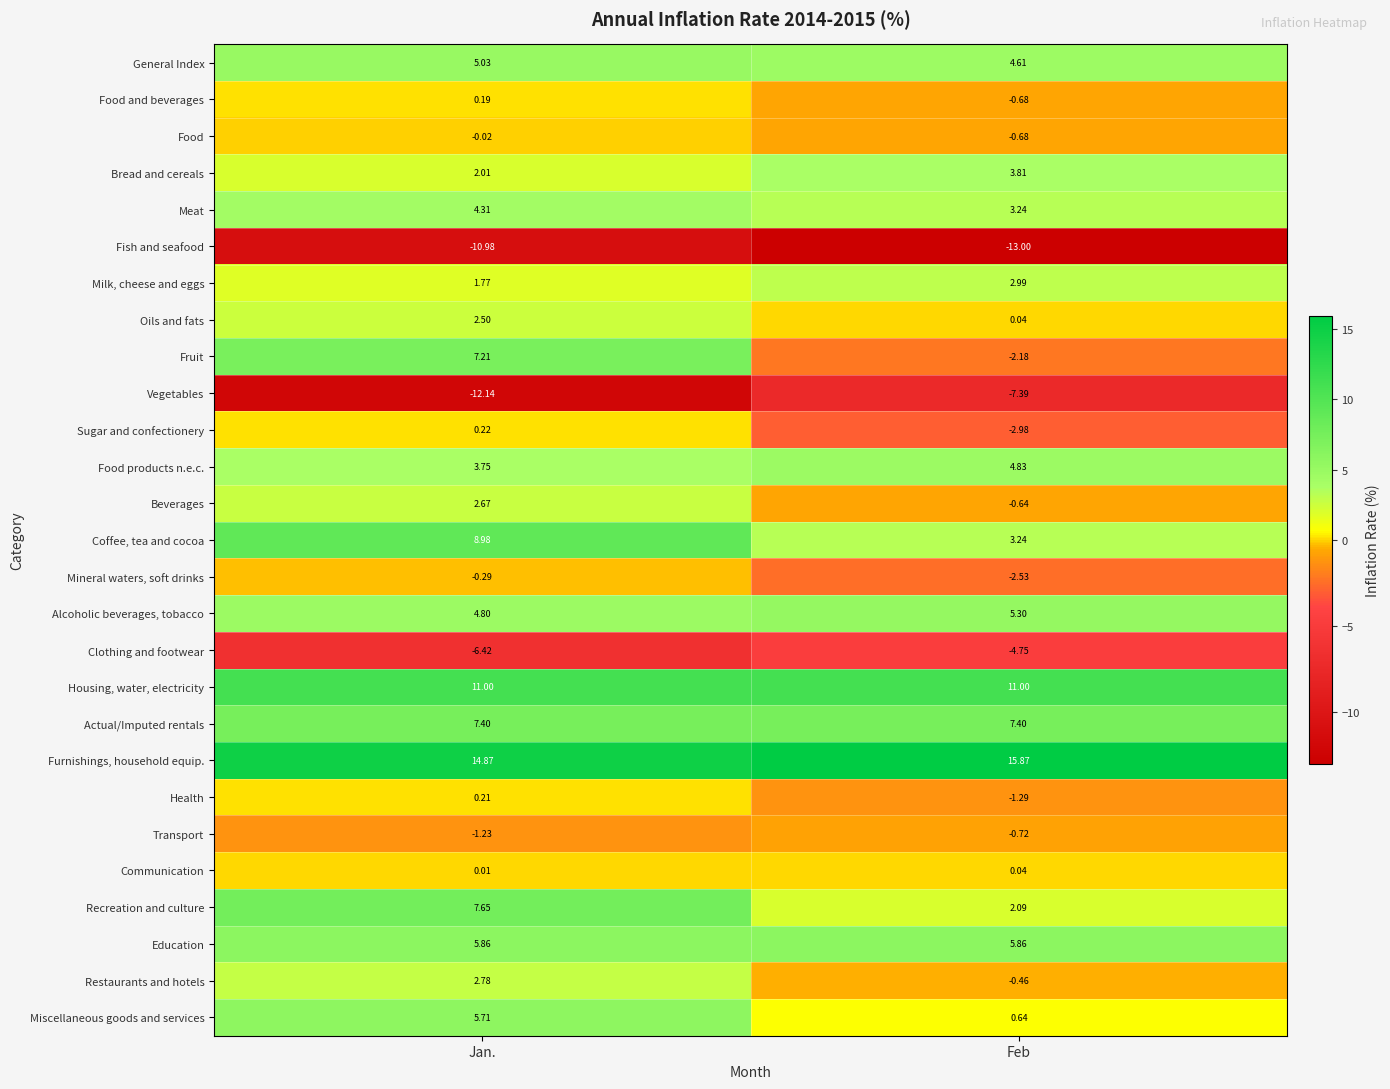

Which series has the largest total across all categories?

Furnishings, household equip.